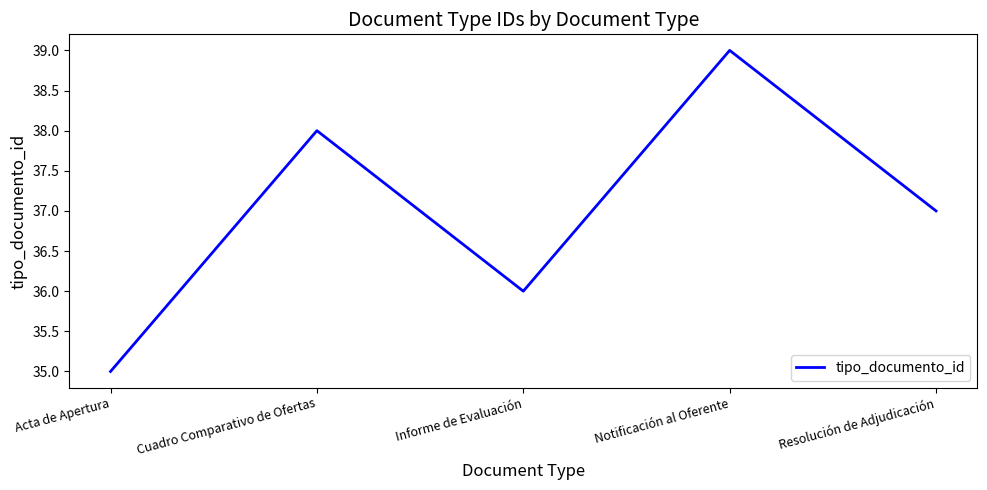

How many interior local peaks (higher than both neighbors) does the data have?

2